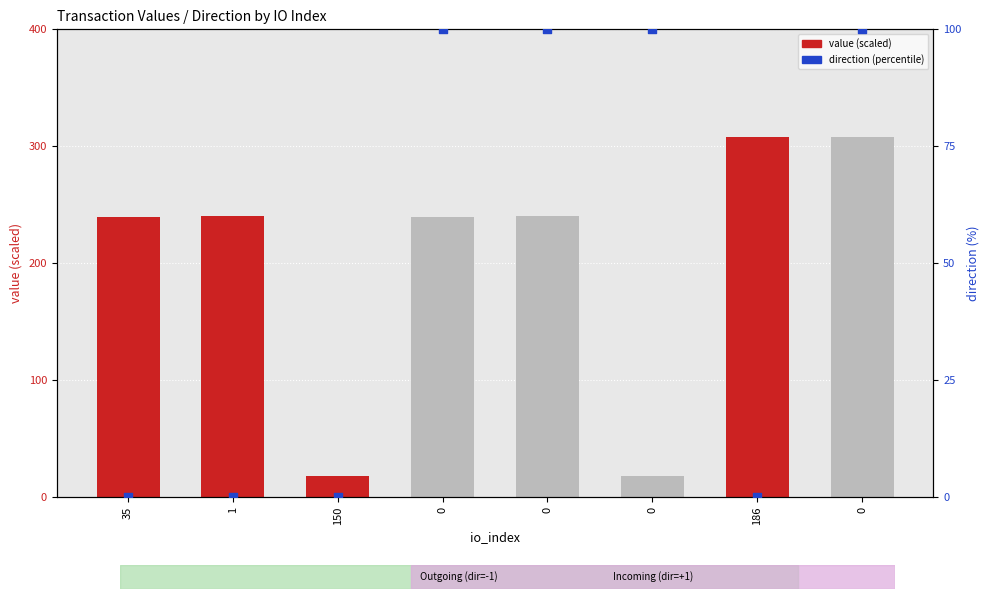

What are all the series names shown in the legend?

value (scaled), direction (percentile)